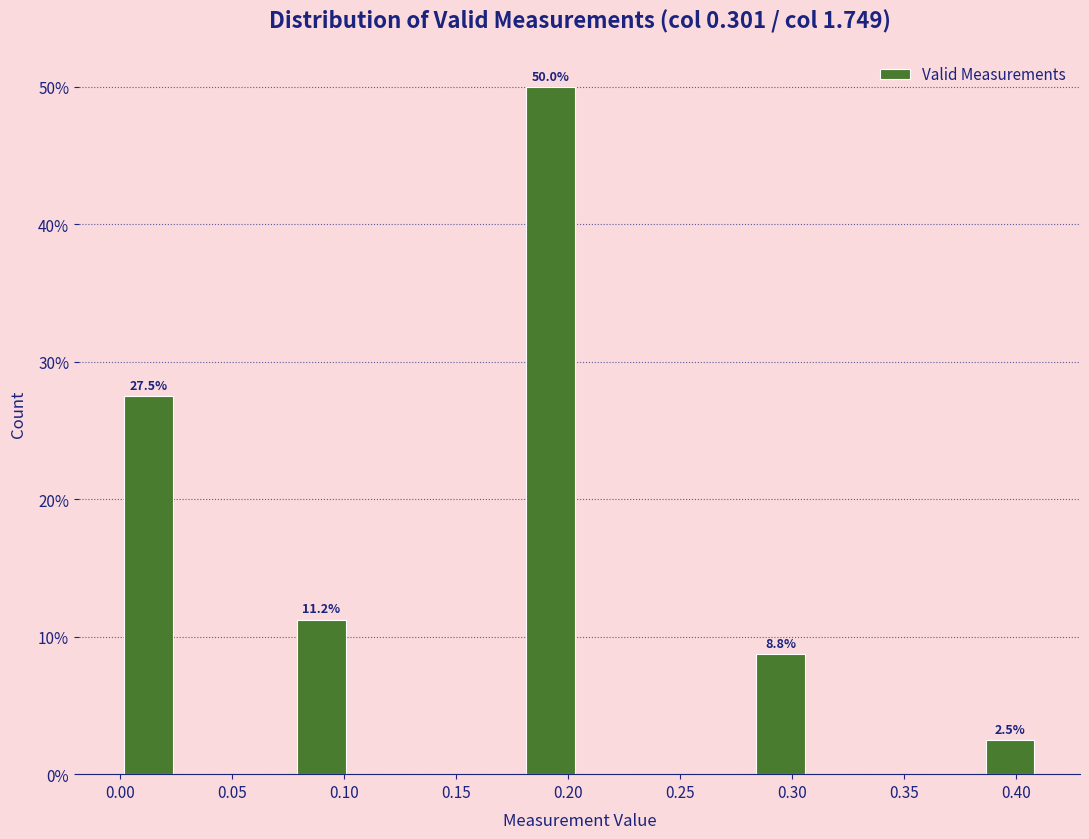

Which range on the x-axis has the tallest bar?

0.180 to 0.205